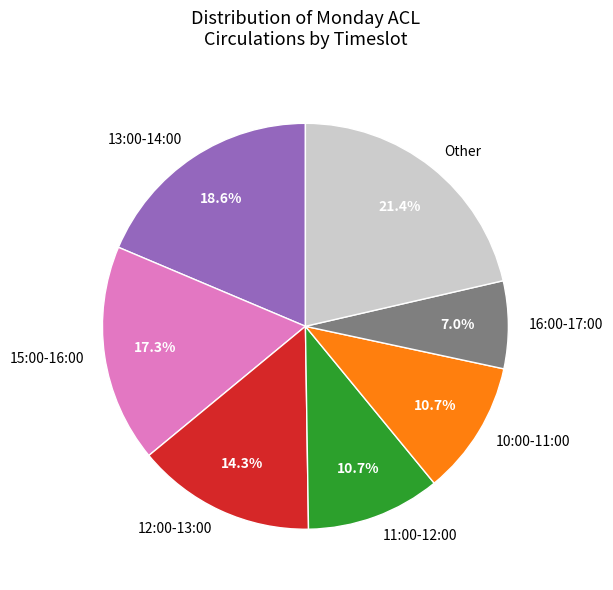

To the nearest percent, what portion does 15:00-16:00 represent?

17%